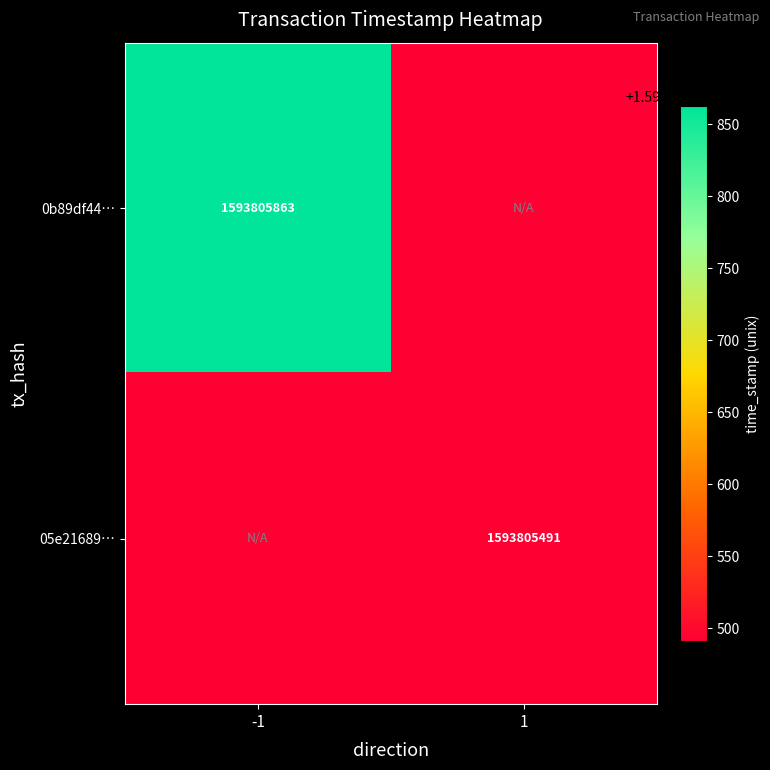

Which has a higher value, -1 or 1?

-1